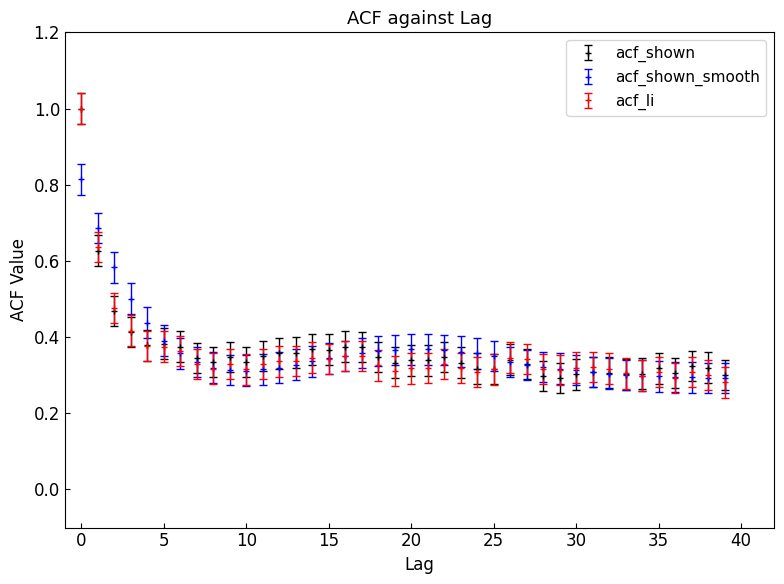

True or false: acf_shown has more than 1 points higher than both neighbors.

True